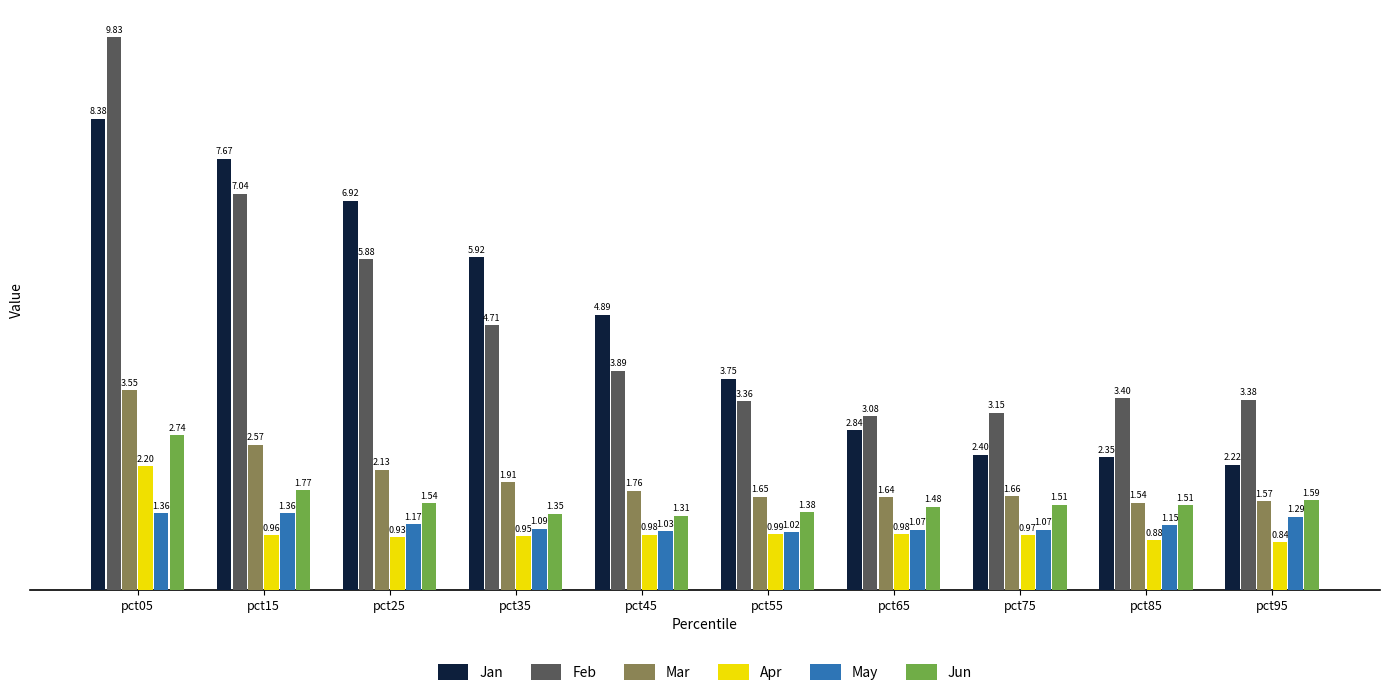

What is the difference between the Jun values at pct35 and pct85?

0.2